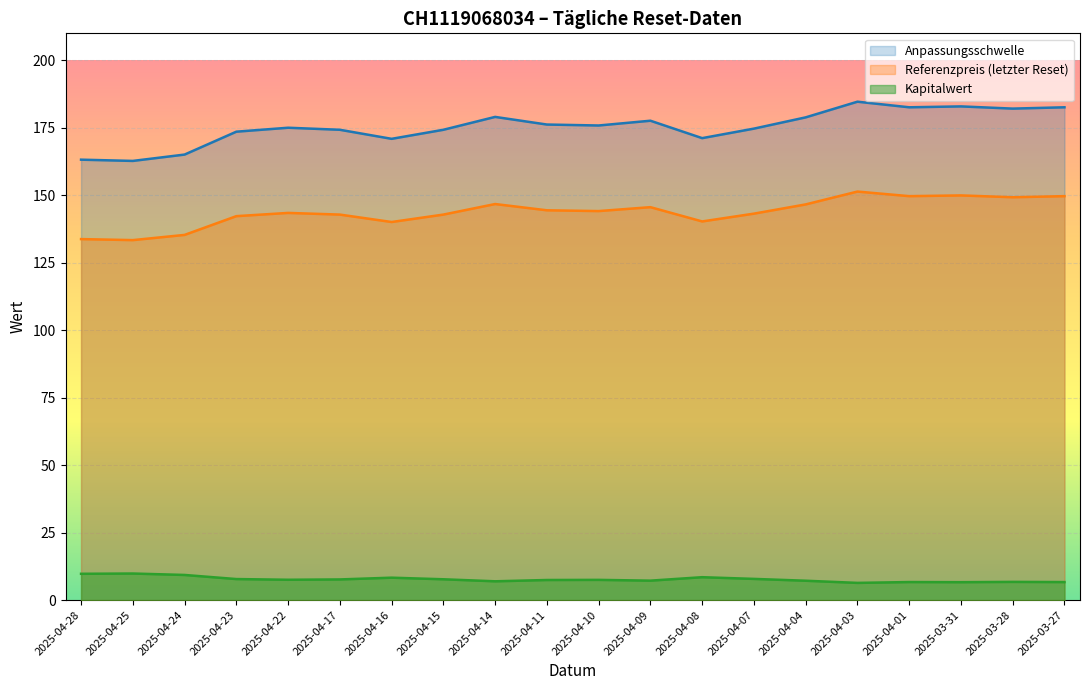

Reading left to right, transcribe all the data shown in this chart.

Kapitalwert: 2025-04-28=9.7	2025-04-25=9.8	2025-04-24=9.3	2025-04-23=7.8	2025-04-22=7.5	2025-04-17=7.7	2025-04-16=8.3	2025-04-15=7.7	2025-04-14=7.0	2025-04-11=7.4	2025-04-10=7.5	2025-04-09=7.2	2025-04-08=8.5	2025-04-07=7.8	2025-04-04=7.2	2025-04-03=6.4	2025-04-01=6.7	2025-03-31=6.6	2025-03-28=6.7	2025-03-27=6.7
Anpassungsschwelle: 2025-04-28=163.2	2025-04-25=162.7	2025-04-24=165.1	2025-04-23=173.6	2025-04-22=175.0	2025-04-17=174.3	2025-04-16=170.9	2025-04-15=174.3	2025-04-14=179.0	2025-04-11=176.2	2025-04-10=175.9	2025-04-09=177.6	2025-04-08=171.2	2025-04-07=174.7	2025-04-04=178.9	2025-04-03=184.7	2025-04-01=182.6	2025-03-31=182.9	2025-03-28=182.1	2025-03-27=182.6
Referenzpreis: 2025-04-28=133.8	2025-04-25=133.4	2025-04-24=135.3	2025-04-23=142.3	2025-04-22=143.5	2025-04-17=142.8	2025-04-16=140.1	2025-04-15=142.8	2025-04-14=146.8	2025-04-11=144.4	2025-04-10=144.1	2025-04-09=145.6	2025-04-08=140.3	2025-04-07=143.2	2025-04-04=146.6	2025-04-03=151.4	2025-04-01=149.7	2025-03-31=149.9	2025-03-28=149.3	2025-03-27=149.7